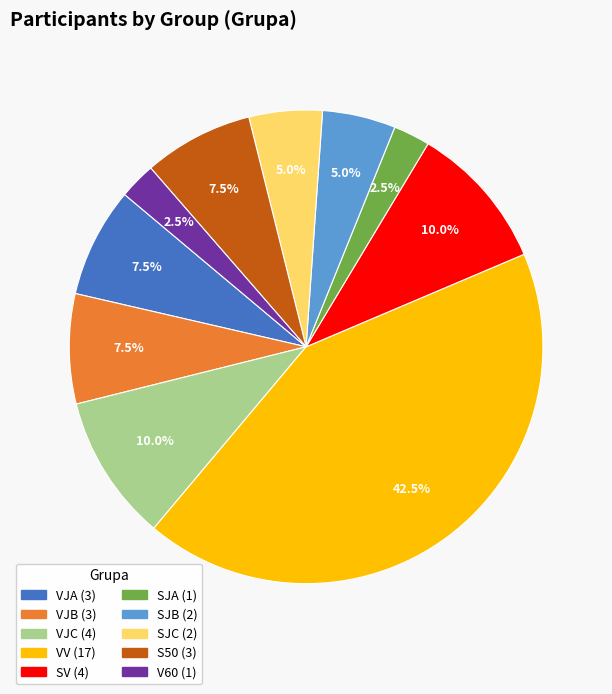

Which slice is the largest?

VV